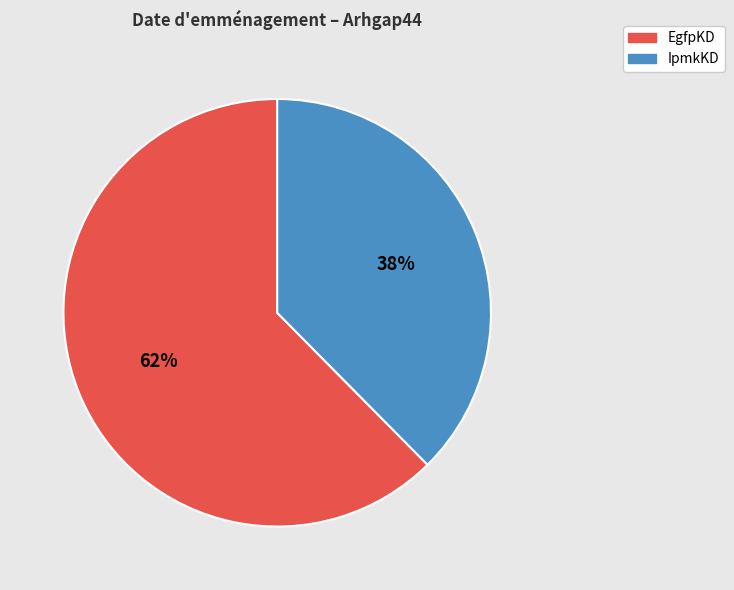

To the nearest percent, what is the average slice percentage?

50%